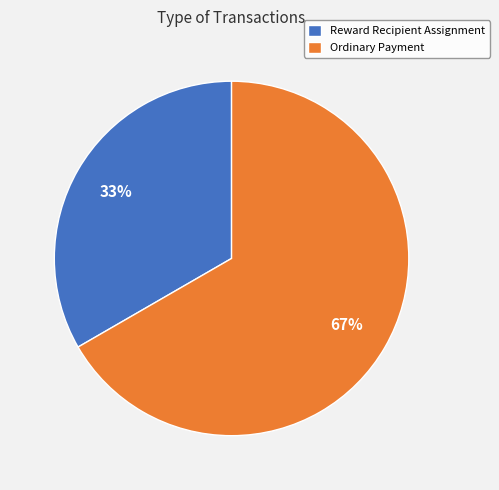

Rank the categories by value from lowest to highest.

Reward Recipient Assignment, Ordinary Payment